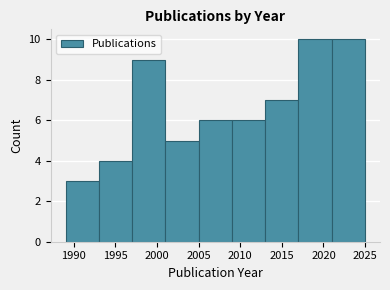

Reading left to right, list every bar in this chart as the range it spans on the x-axis followed by its height. The values are not printed on the chart, so give them approximately, as read against the axis.

1989 to 1993: 3
1993 to 1997: 4
1997 to 2001: 9
2001 to 2005: 5
2005 to 2009: 6
2009 to 2013: 6
2013 to 2017: 7
2017 to 2021: 10
2021 to 2025: 10